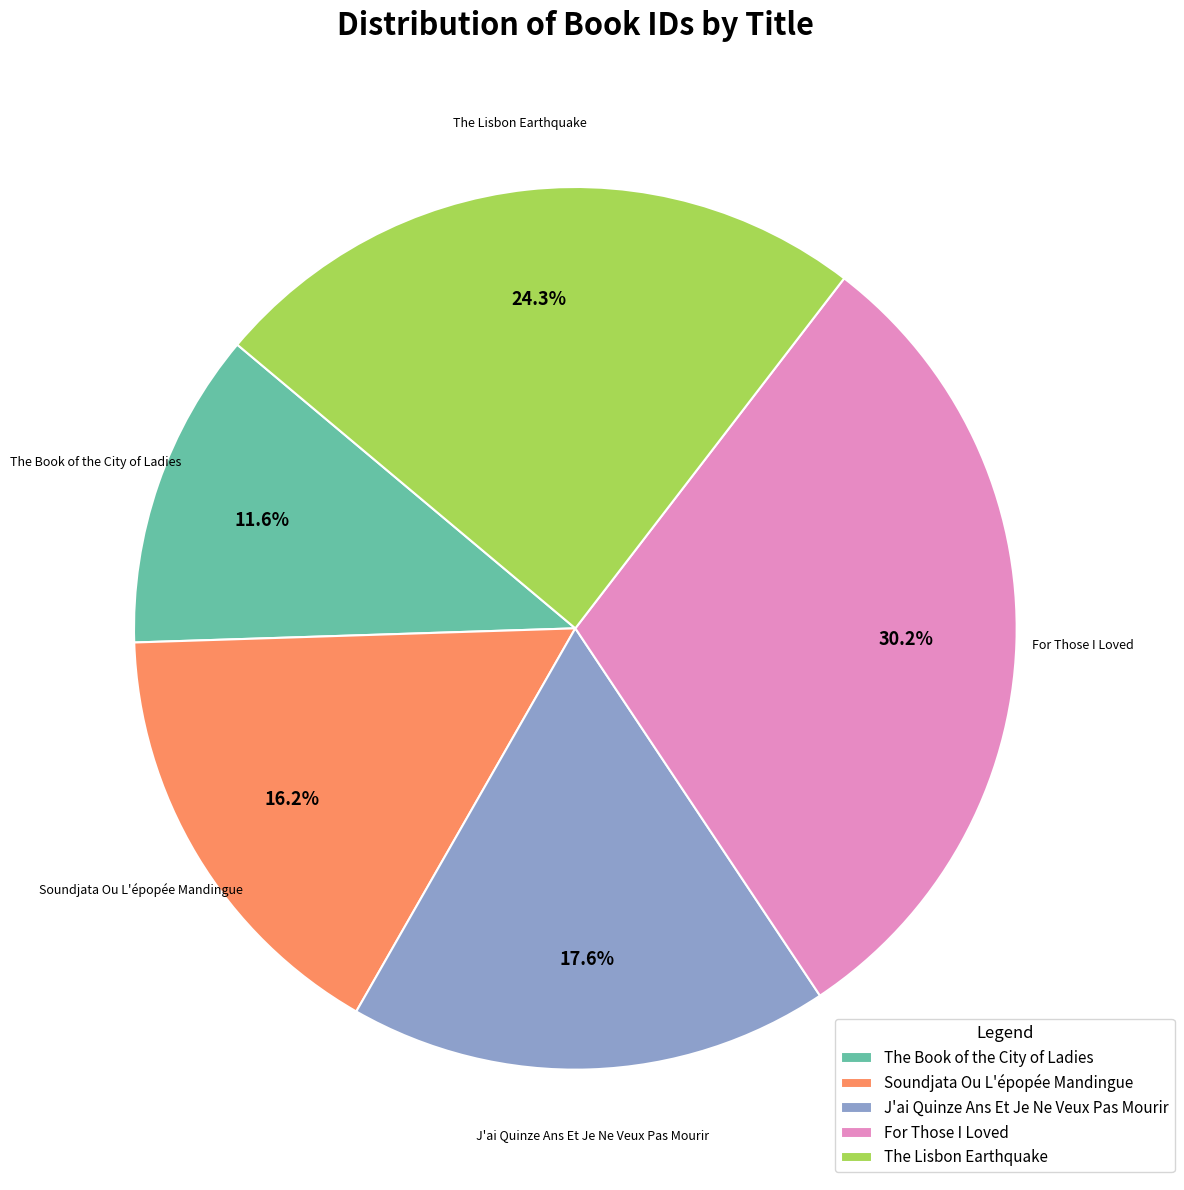

Between The Lisbon Earthquake and J'ai Quinze Ans Et Je Ne Veux Pas Mourir, which is larger?

The Lisbon Earthquake